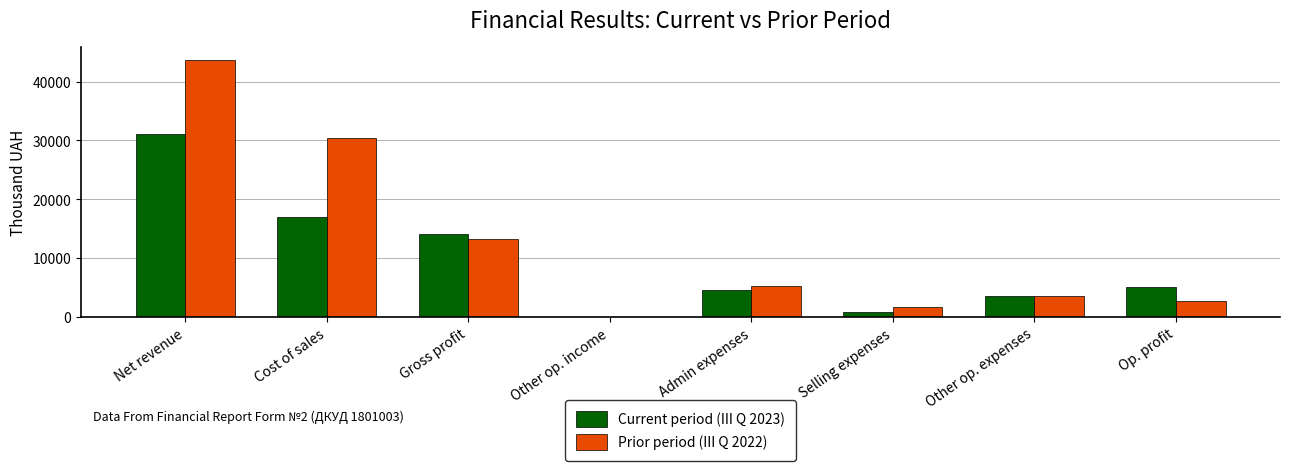

Between Cost of sales and Op. profit, which series saw the biggest shift?

Prior period (III Q 2022)